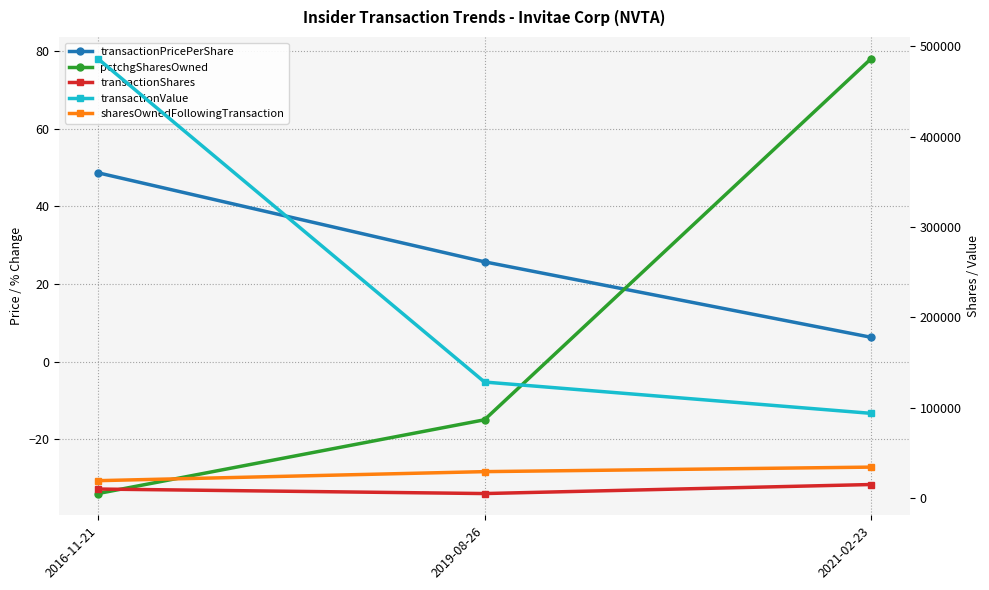

Reading right to left, extract all data points from this chart.

transactionPricePerShare: 2021-02-23=6.2	2019-08-26=25.7	2016-11-21=48.6
pctchgSharesOwned: 2021-02-23=78.0	2019-08-26=-15.0	2016-11-21=-34.0
transactionShares: 2021-02-23=15000.0	2019-08-26=5000.0	2016-11-21=10000.0
transactionValue: 2021-02-23=93750.0	2019-08-26=128410.0	2016-11-21=486183.0
sharesOwnedFollowingTransaction: 2021-02-23=34259.0	2019-08-26=29259.0	2016-11-21=19259.0